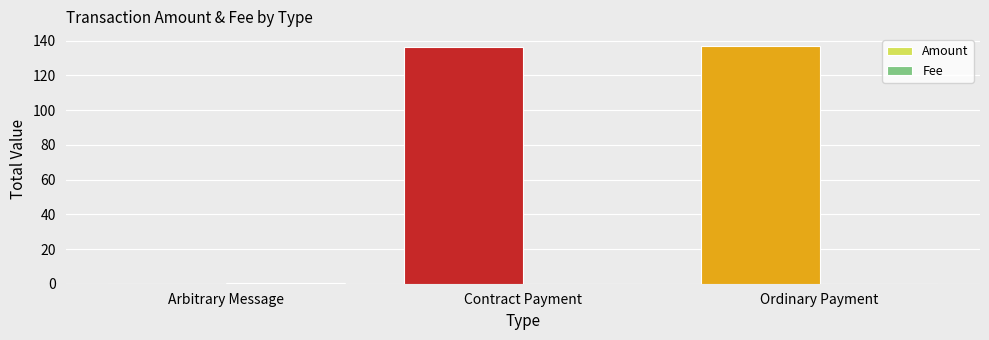

How many groups of bars are there?

3